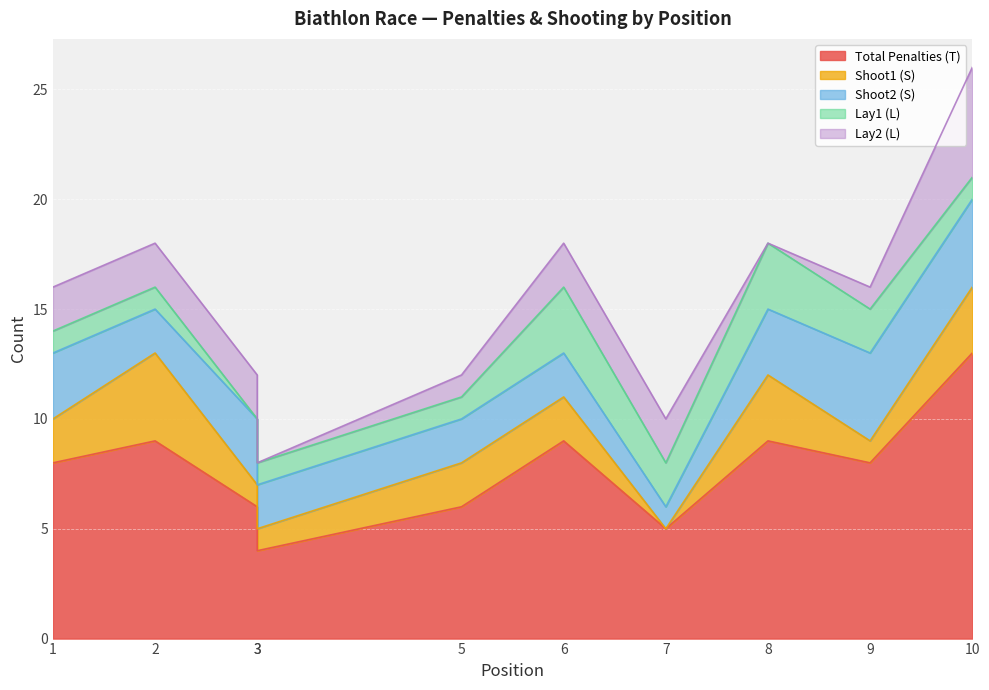

How many Lay1 (L) values are between 1 and 2?

7